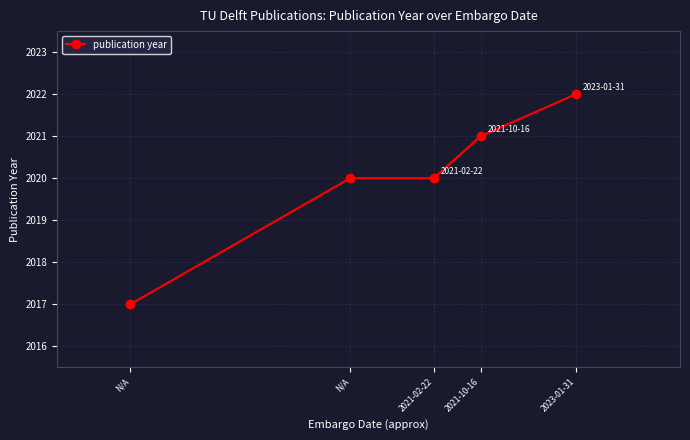

Does the chart have visible grid lines?

Yes